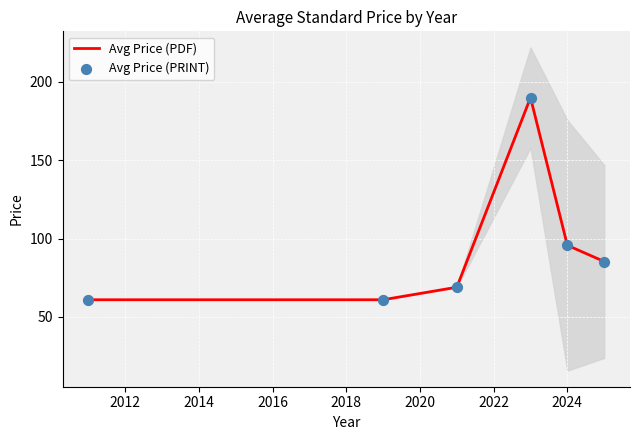

Which series reaches the maximum Y coordinate?

Avg Price (PDF)